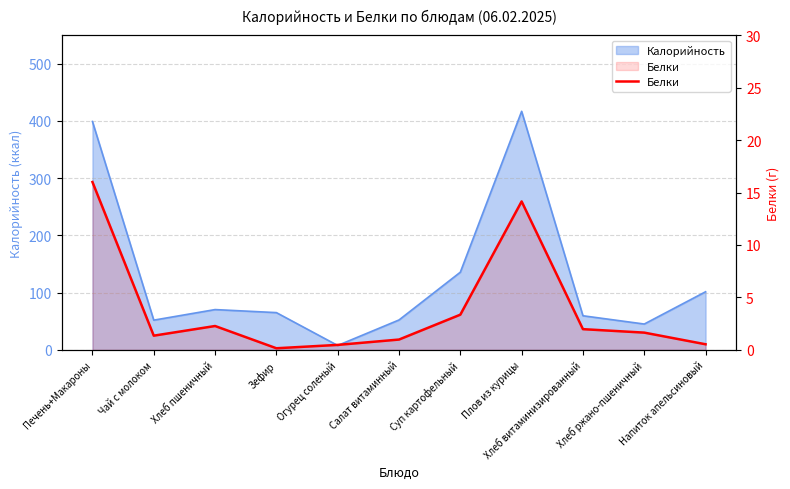

At which label does the data first exceed 1?

Печень+Макароны